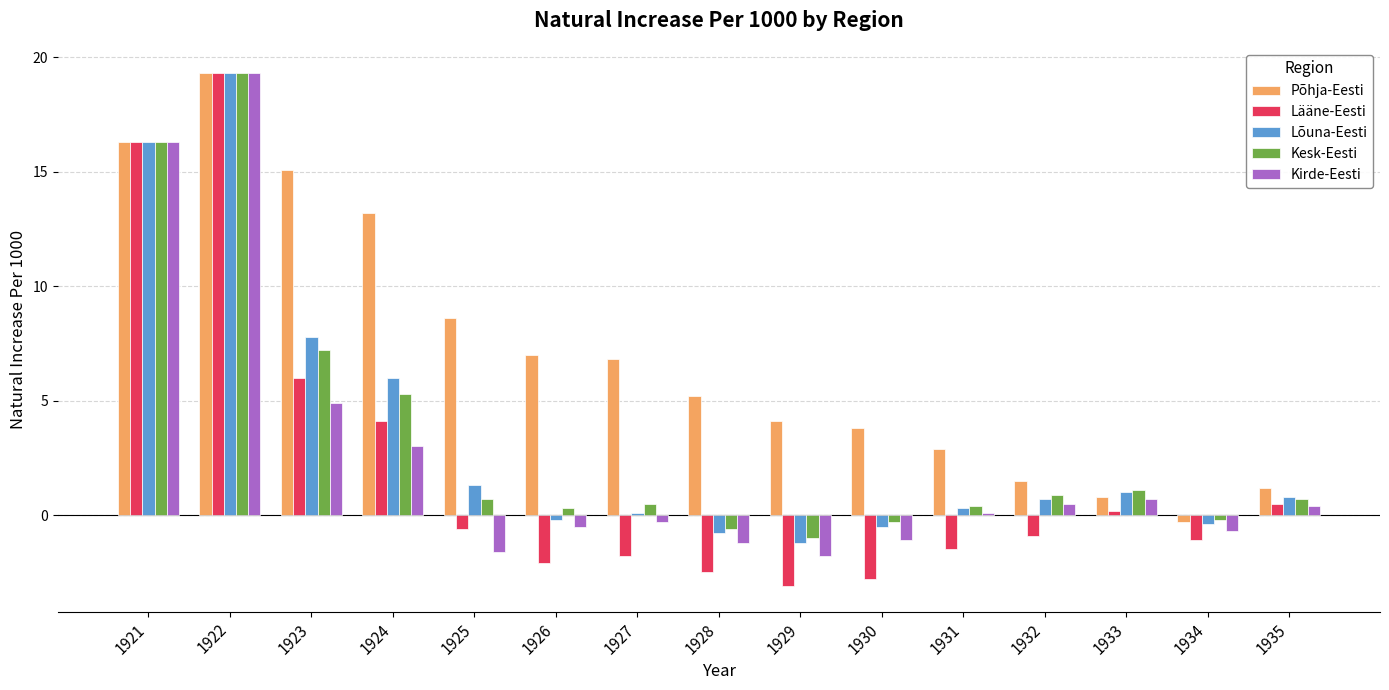

Which category has the highest value in the Lääne-Eesti series?

1922